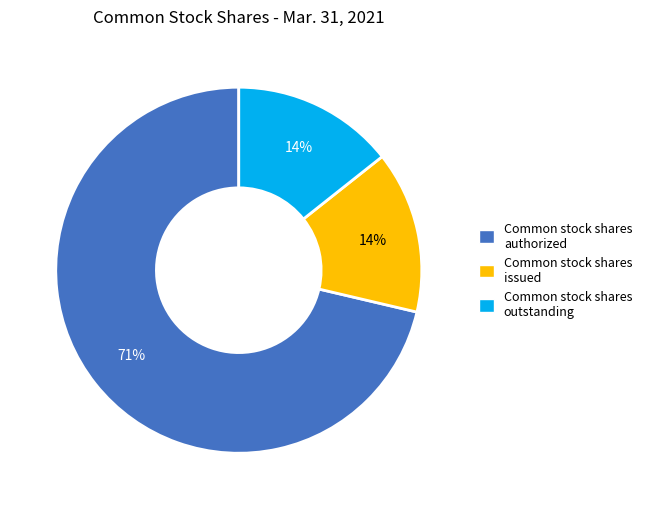

To the nearest percent, what is the average slice percentage?

33%